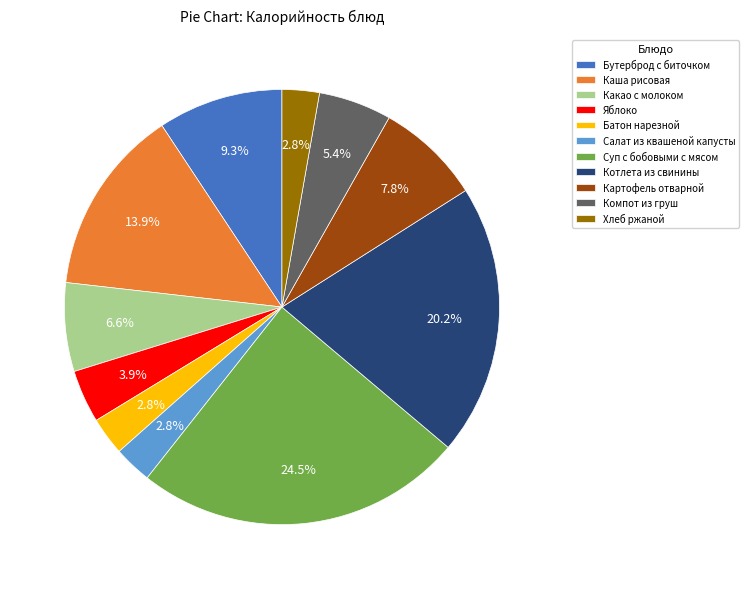

What portion of the pie excludes Суп с бобовыми с мясом?

75.5%